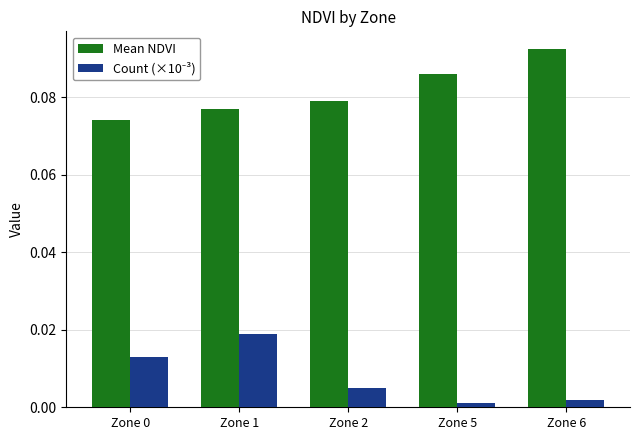

What is the sum of the Mean NDVI values at Zone 6 and Zone 5?

0.2